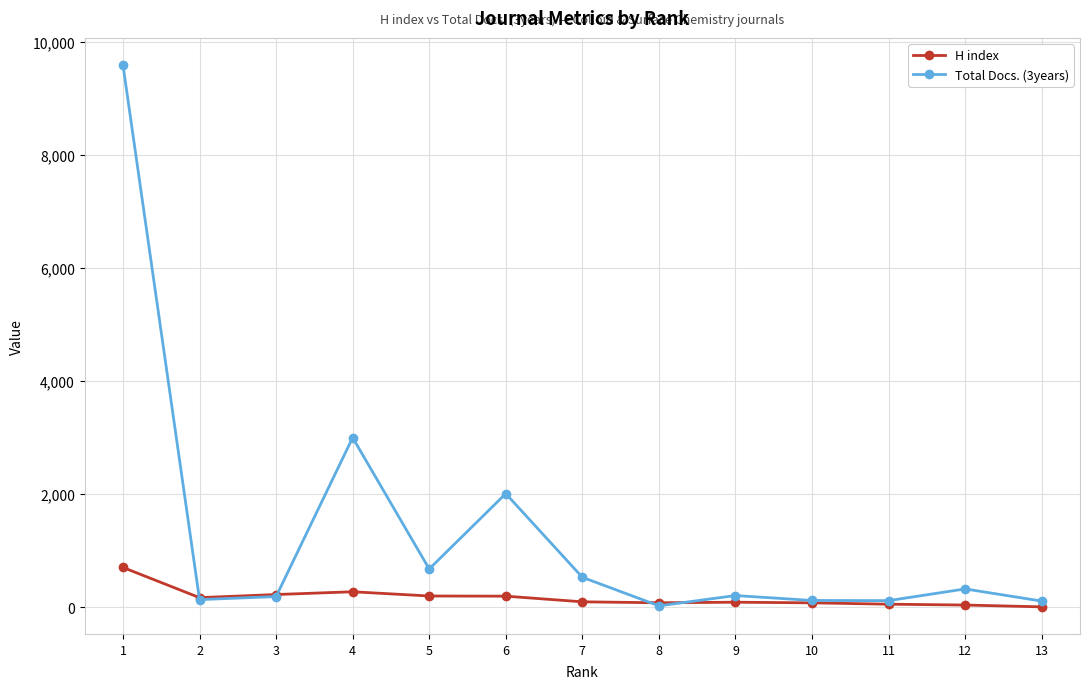

Which series has the largest total across all categories?

Total Docs. (3years)